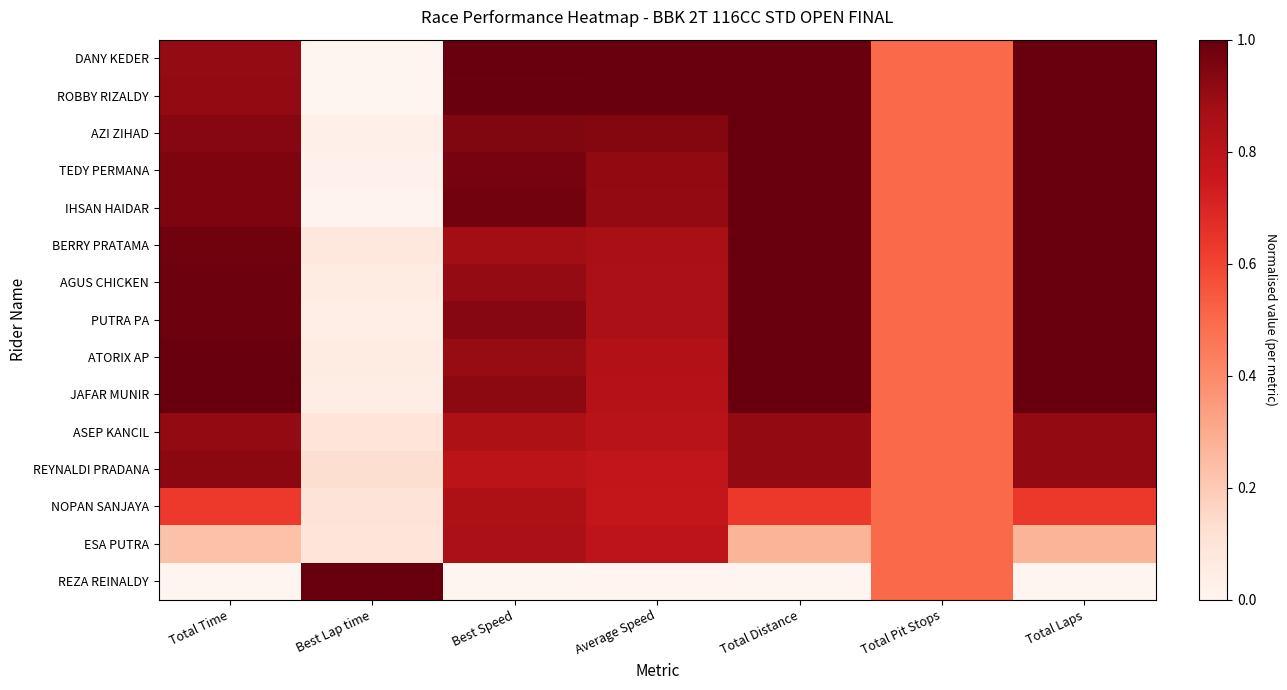

How many data points does each series have?

7